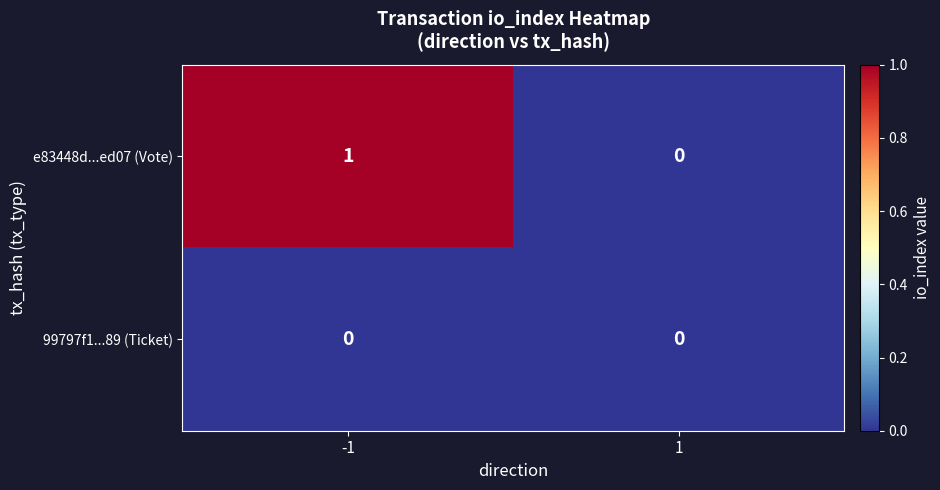

Which series has the largest range (max minus min)?

e83448d...ed07 (Vote)